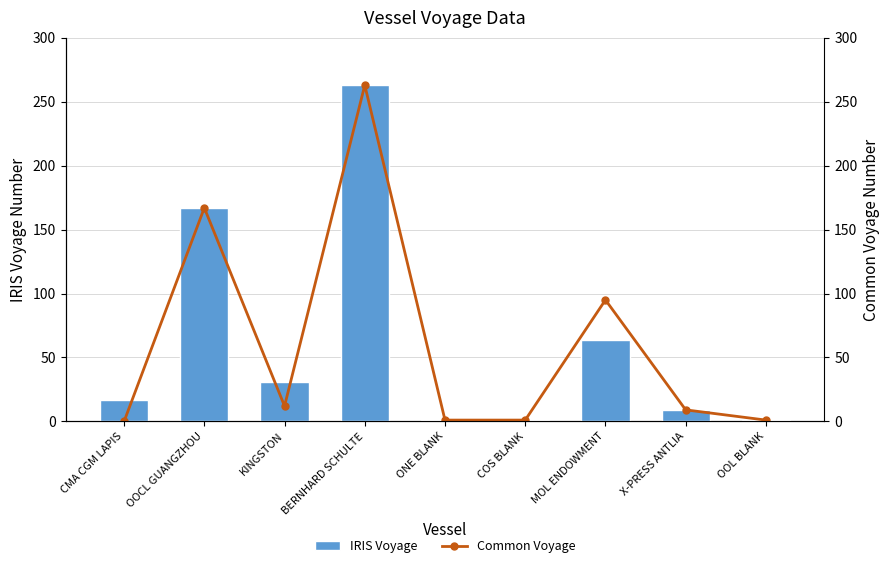

True or false: Common Voyage has a value of 95 at MOL ENDOWMENT.

True